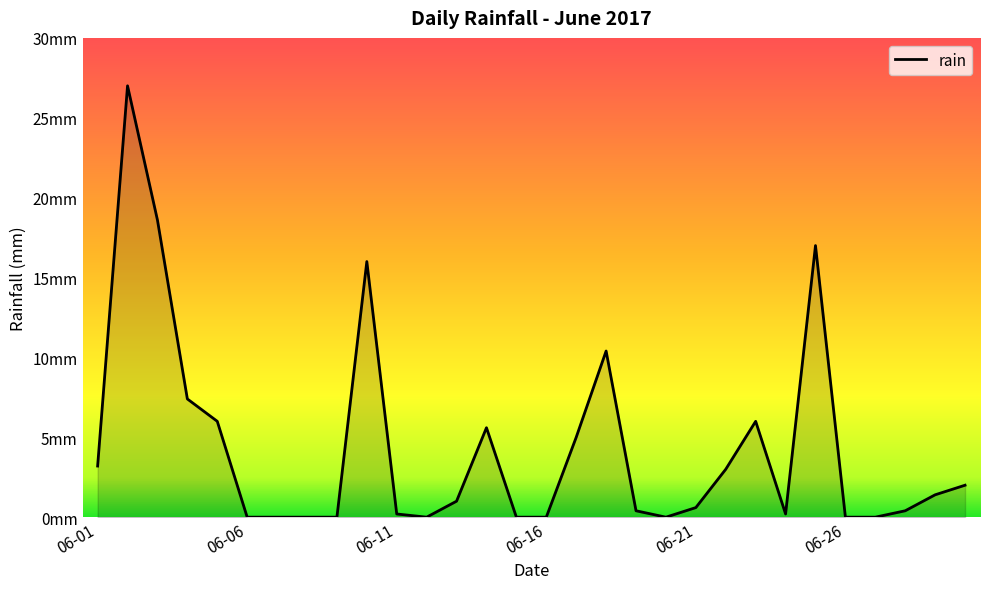

Which category has the lowest value across all series?

06-06